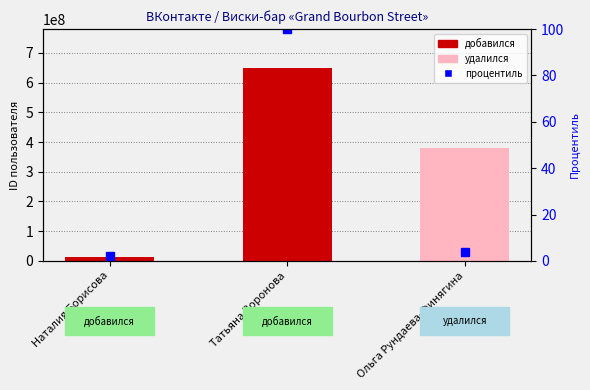

At which label does id first exceed 378399683?

Татьяна Воронова